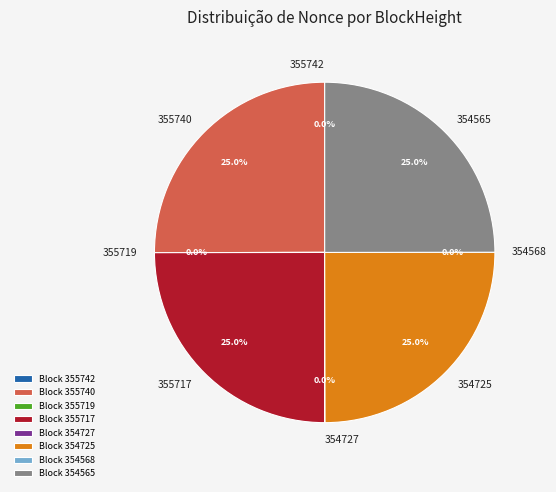

Count the number of slices in the pie.

8